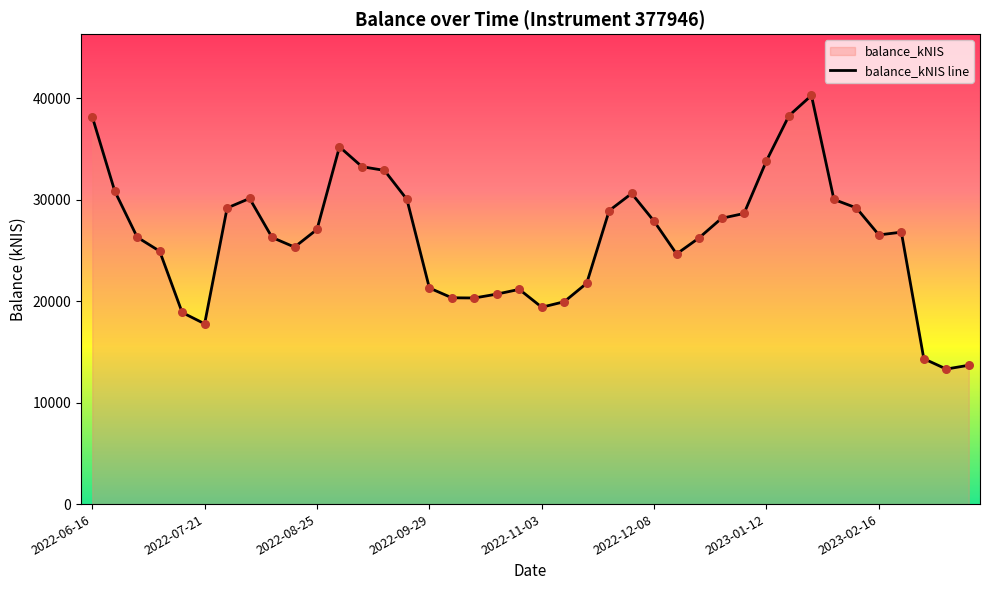

What is the ratio of the value at 26 to the value at 32?

0.6